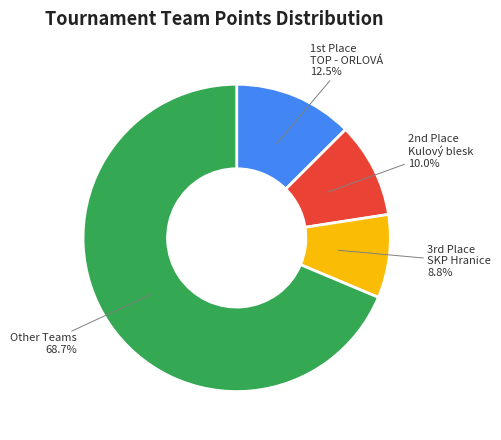

What portion of the pie excludes Other Teams?

31.3%